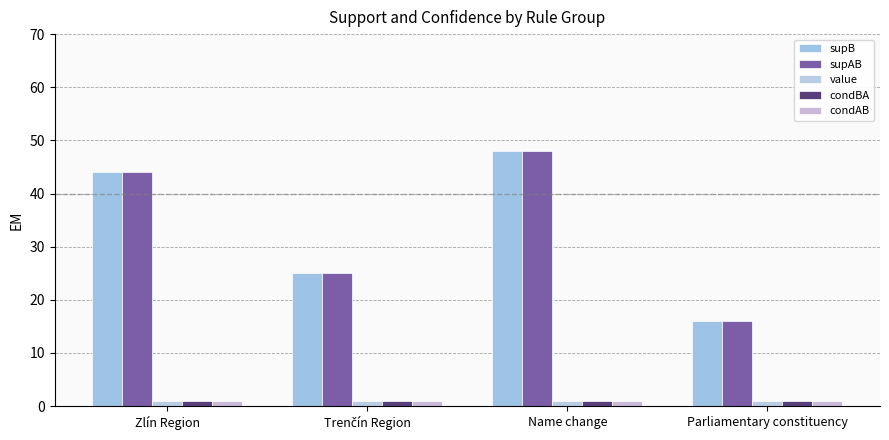

At which category is the sum across all series the highest?

Name change